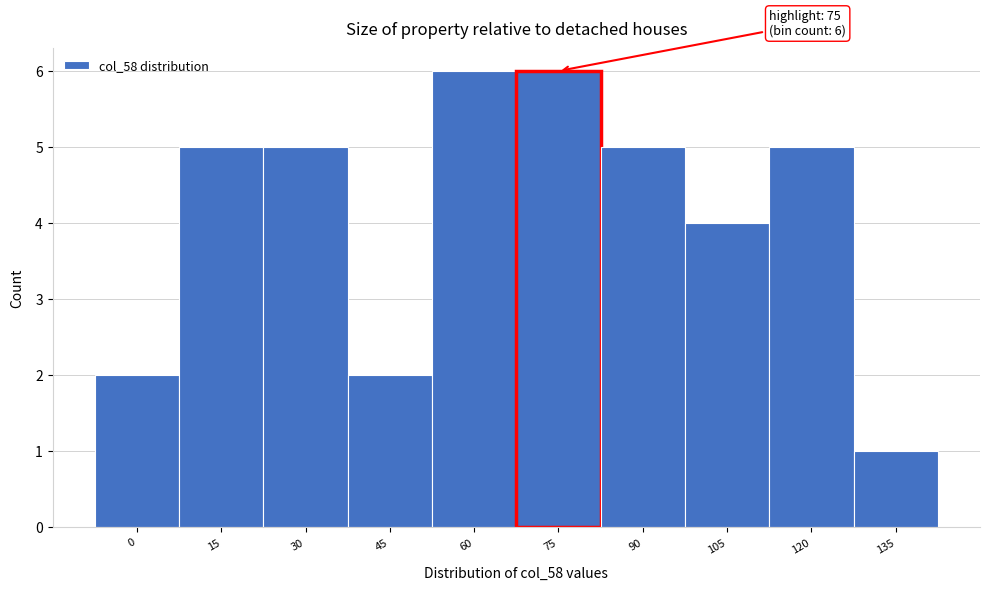

Reading left to right, what are all the values shown in this chart?

0=2	15=5	30=5	45=2	60=6	75=6	90=5	105=4	120=5	135=1